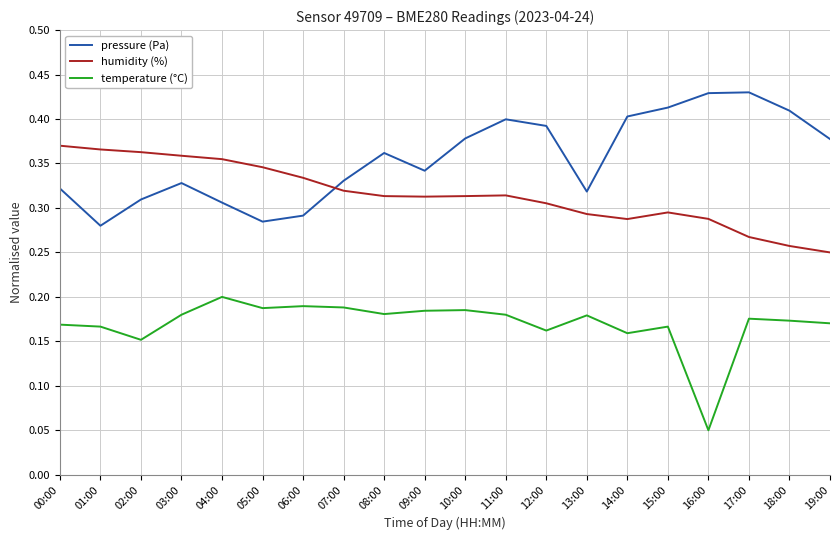

What position from the left is 08:00?

9